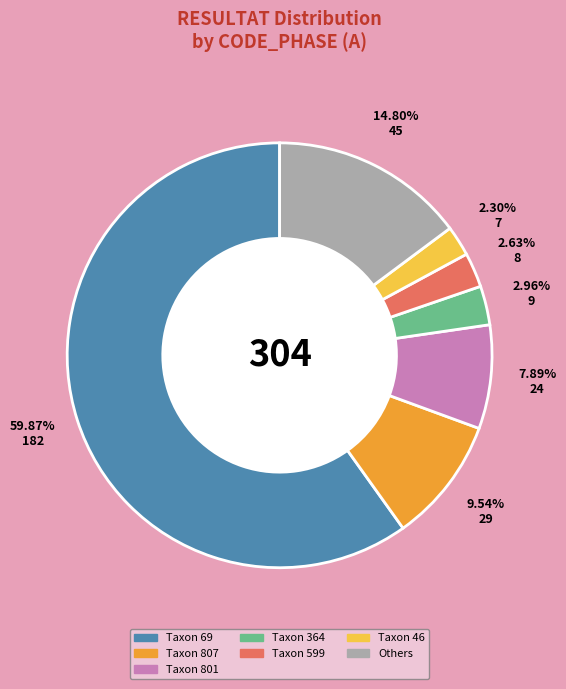

Does Taxon 69 account for over 50% of the chart?

Yes